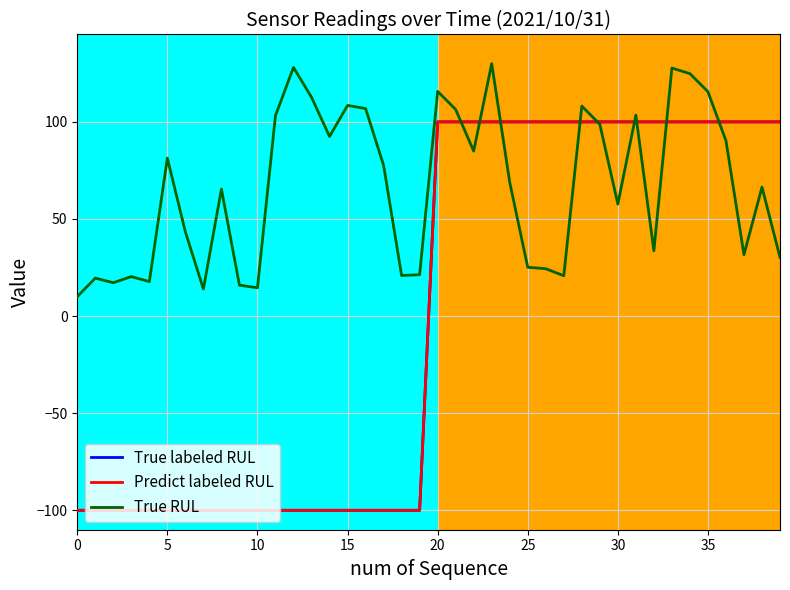

What is the difference between the second highest and second lowest values in the True RUL series?

114.1